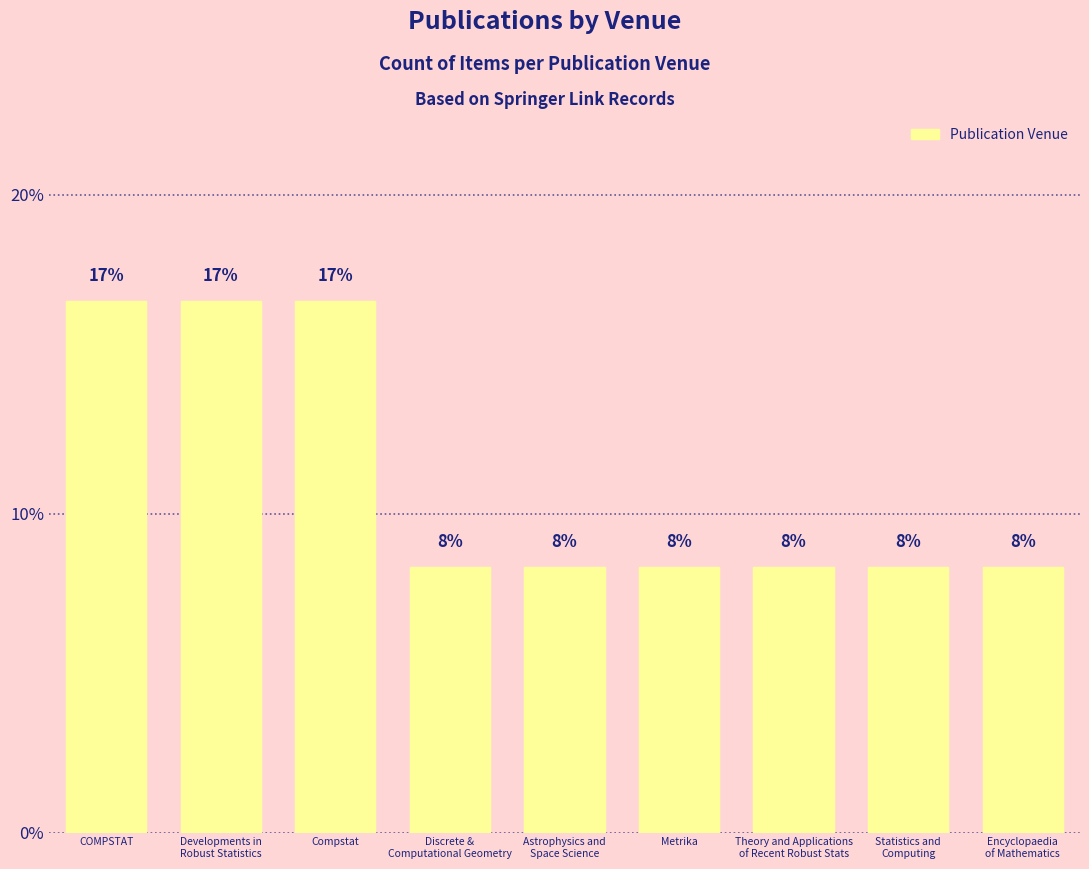

Does the chart contain any negative values?

No